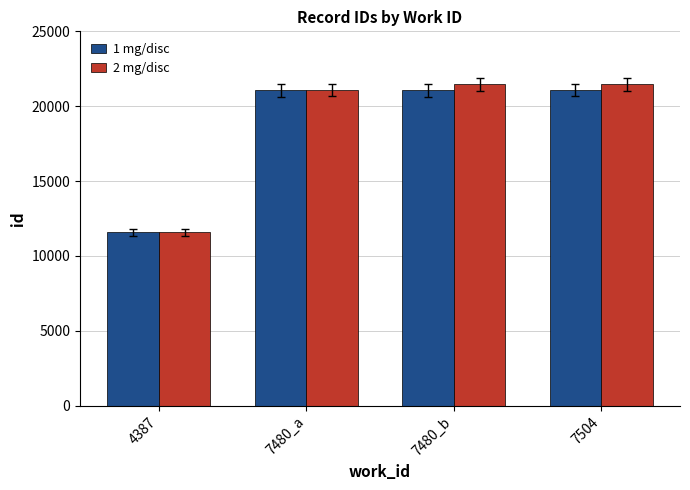

What is the lowest value of the 2 mg/disc series?

11581